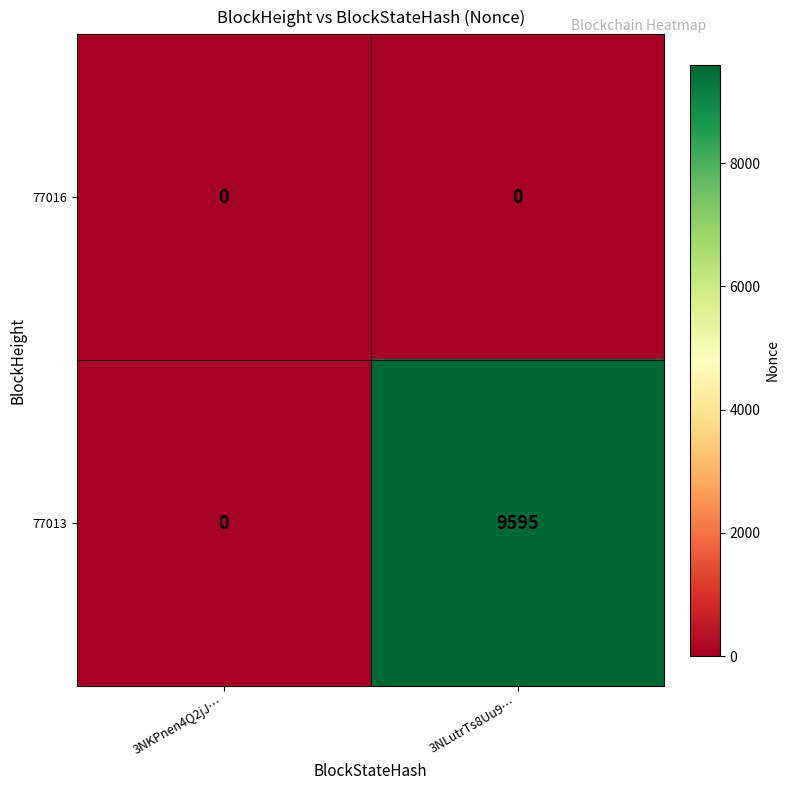

What is the greatest value displayed?

9595